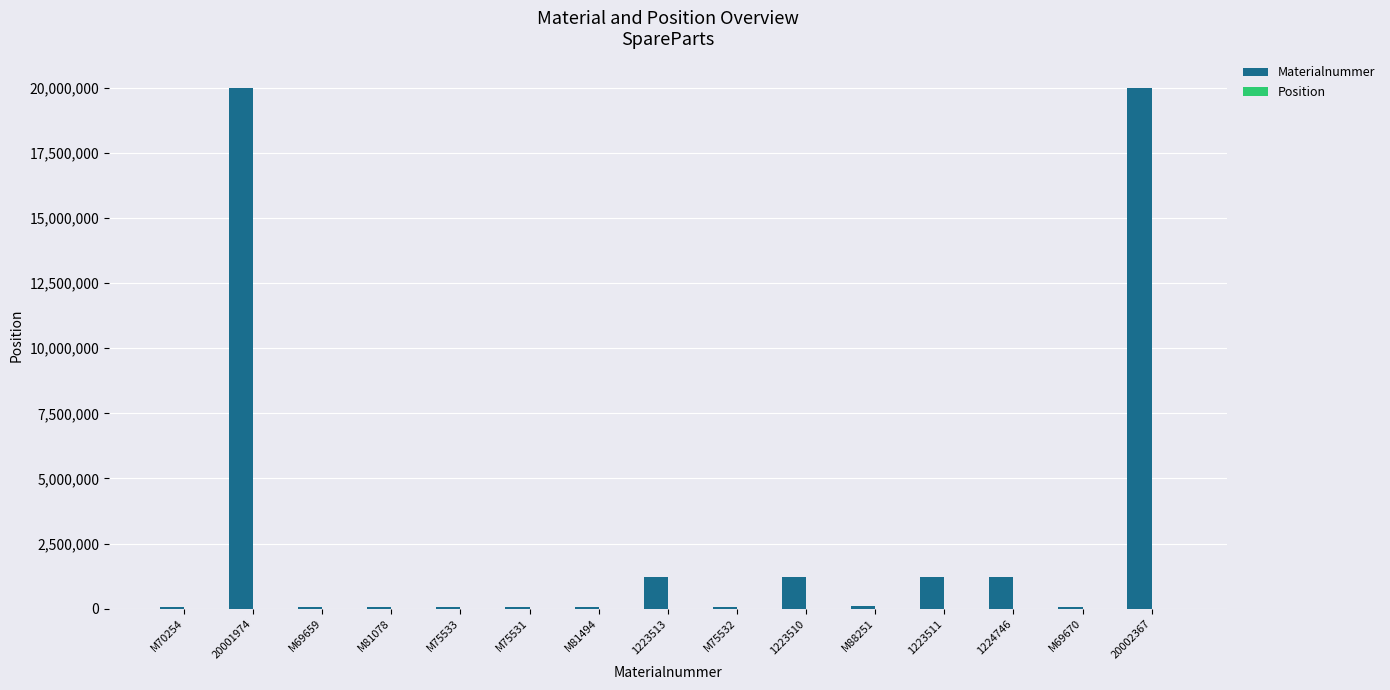

Which series has the largest total across all categories?

Materialnummer